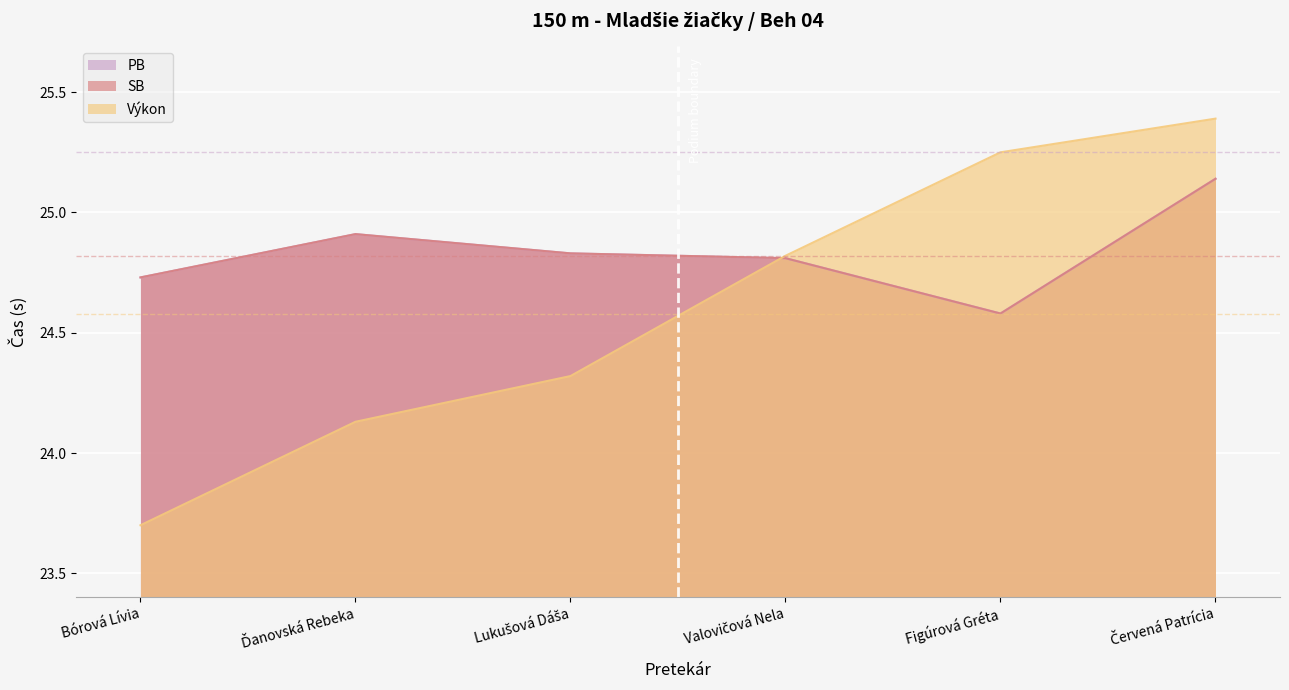

What are all the series names shown in the legend?

Výkon, PB, SB